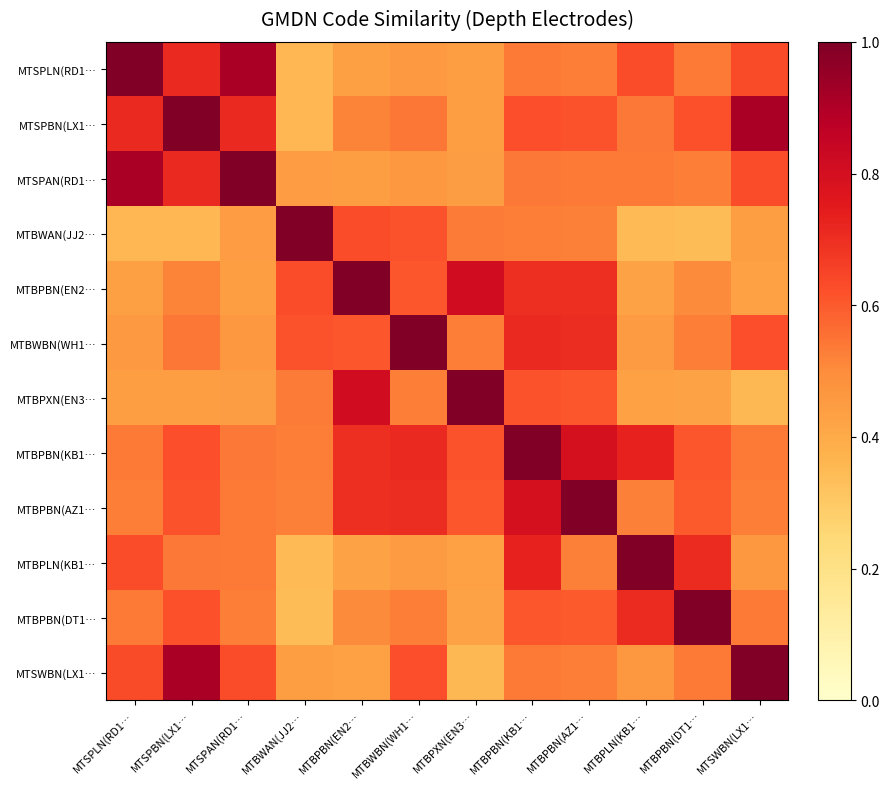

Reading right to left, list all the values displayed in this chart.

MTSPLN(RD1…: MTSWBN(LX1…=0.6	MTBPBN(DT1…=0.5	MTBPLN(KB1…=0.6	MTBPBN(AZ1…=0.5	MTBPBN(KB1…=0.5	MTBPXN(EN3…=0.4	MTBWBN(WH1…=0.5	MTBPBN(EN2…=0.4	MTBWAN(JJ2…=0.4	MTSPAN(RD1…=0.9	MTSPBN(LX1…=0.7	MTSPLN(RD1…=1.0
MTSPBN(LX1…: MTSWBN(LX1…=0.9	MTBPBN(DT1…=0.6	MTBPLN(KB1…=0.5	MTBPBN(AZ1…=0.6	MTBPBN(KB1…=0.6	MTBPXN(EN3…=0.4	MTBWBN(WH1…=0.5	MTBPBN(EN2…=0.5	MTBWAN(JJ2…=0.4	MTSPAN(RD1…=0.7	MTSPBN(LX1…=1.0	MTSPLN(RD1…=0.7
MTSPAN(RD1…: MTSWBN(LX1…=0.6	MTBPBN(DT1…=0.5	MTBPLN(KB1…=0.5	MTBPBN(AZ1…=0.5	MTBPBN(KB1…=0.5	MTBPXN(EN3…=0.4	MTBWBN(WH1…=0.5	MTBPBN(EN2…=0.4	MTBWAN(JJ2…=0.4	MTSPAN(RD1…=1.0	MTSPBN(LX1…=0.7	MTSPLN(RD1…=0.9
MTBWAN(JJ2…: MTSWBN(LX1…=0.4	MTBPBN(DT1…=0.3	MTBPLN(KB1…=0.3	MTBPBN(AZ1…=0.5	MTBPBN(KB1…=0.5	MTBPXN(EN3…=0.5	MTBWBN(WH1…=0.6	MTBPBN(EN2…=0.6	MTBWAN(JJ2…=1.0	MTSPAN(RD1…=0.4	MTSPBN(LX1…=0.4	MTSPLN(RD1…=0.4
MTBPBN(EN2…: MTSWBN(LX1…=0.4	MTBPBN(DT1…=0.5	MTBPLN(KB1…=0.4	MTBPBN(AZ1…=0.7	MTBPBN(KB1…=0.7	MTBPXN(EN3…=0.8	MTBWBN(WH1…=0.6	MTBPBN(EN2…=1.0	MTBWAN(JJ2…=0.6	MTSPAN(RD1…=0.4	MTSPBN(LX1…=0.5	MTSPLN(RD1…=0.4
MTBWBN(WH1…: MTSWBN(LX1…=0.6	MTBPBN(DT1…=0.5	MTBPLN(KB1…=0.5	MTBPBN(AZ1…=0.7	MTBPBN(KB1…=0.7	MTBPXN(EN3…=0.5	MTBWBN(WH1…=1.0	MTBPBN(EN2…=0.6	MTBWAN(JJ2…=0.6	MTSPAN(RD1…=0.5	MTSPBN(LX1…=0.5	MTSPLN(RD1…=0.5
MTBPXN(EN3…: MTSWBN(LX1…=0.4	MTBPBN(DT1…=0.4	MTBPLN(KB1…=0.4	MTBPBN(AZ1…=0.6	MTBPBN(KB1…=0.6	MTBPXN(EN3…=1.0	MTBWBN(WH1…=0.5	MTBPBN(EN2…=0.8	MTBWAN(JJ2…=0.5	MTSPAN(RD1…=0.4	MTSPBN(LX1…=0.4	MTSPLN(RD1…=0.4
MTBPBN(KB1…: MTSWBN(LX1…=0.5	MTBPBN(DT1…=0.6	MTBPLN(KB1…=0.7	MTBPBN(AZ1…=0.8	MTBPBN(KB1…=1.0	MTBPXN(EN3…=0.6	MTBWBN(WH1…=0.7	MTBPBN(EN2…=0.7	MTBWAN(JJ2…=0.5	MTSPAN(RD1…=0.5	MTSPBN(LX1…=0.6	MTSPLN(RD1…=0.5
MTBPBN(AZ1…: MTSWBN(LX1…=0.5	MTBPBN(DT1…=0.6	MTBPLN(KB1…=0.5	MTBPBN(AZ1…=1.0	MTBPBN(KB1…=0.8	MTBPXN(EN3…=0.6	MTBWBN(WH1…=0.7	MTBPBN(EN2…=0.7	MTBWAN(JJ2…=0.5	MTSPAN(RD1…=0.5	MTSPBN(LX1…=0.6	MTSPLN(RD1…=0.5
MTBPLN(KB1…: MTSWBN(LX1…=0.5	MTBPBN(DT1…=0.7	MTBPLN(KB1…=1.0	MTBPBN(AZ1…=0.5	MTBPBN(KB1…=0.7	MTBPXN(EN3…=0.4	MTBWBN(WH1…=0.5	MTBPBN(EN2…=0.4	MTBWAN(JJ2…=0.3	MTSPAN(RD1…=0.5	MTSPBN(LX1…=0.5	MTSPLN(RD1…=0.6
MTBPBN(DT1…: MTSWBN(LX1…=0.5	MTBPBN(DT1…=1.0	MTBPLN(KB1…=0.7	MTBPBN(AZ1…=0.6	MTBPBN(KB1…=0.6	MTBPXN(EN3…=0.4	MTBWBN(WH1…=0.5	MTBPBN(EN2…=0.5	MTBWAN(JJ2…=0.3	MTSPAN(RD1…=0.5	MTSPBN(LX1…=0.6	MTSPLN(RD1…=0.5
MTSWBN(LX1…: MTSWBN(LX1…=1.0	MTBPBN(DT1…=0.5	MTBPLN(KB1…=0.5	MTBPBN(AZ1…=0.5	MTBPBN(KB1…=0.5	MTBPXN(EN3…=0.4	MTBWBN(WH1…=0.6	MTBPBN(EN2…=0.4	MTBWAN(JJ2…=0.4	MTSPAN(RD1…=0.6	MTSPBN(LX1…=0.9	MTSPLN(RD1…=0.6